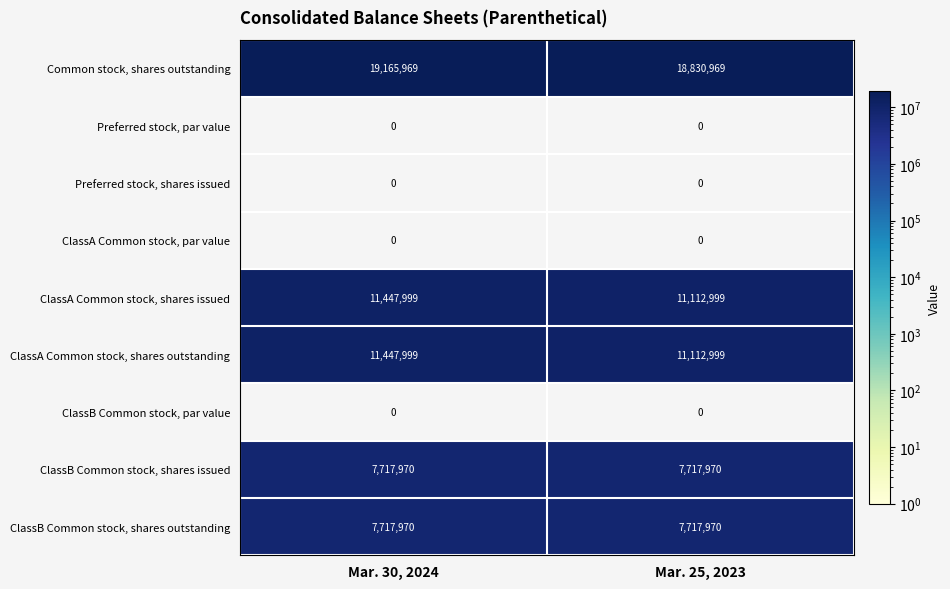

What is the difference between the highest and lowest values at Mar. 30, 2024?

19165969